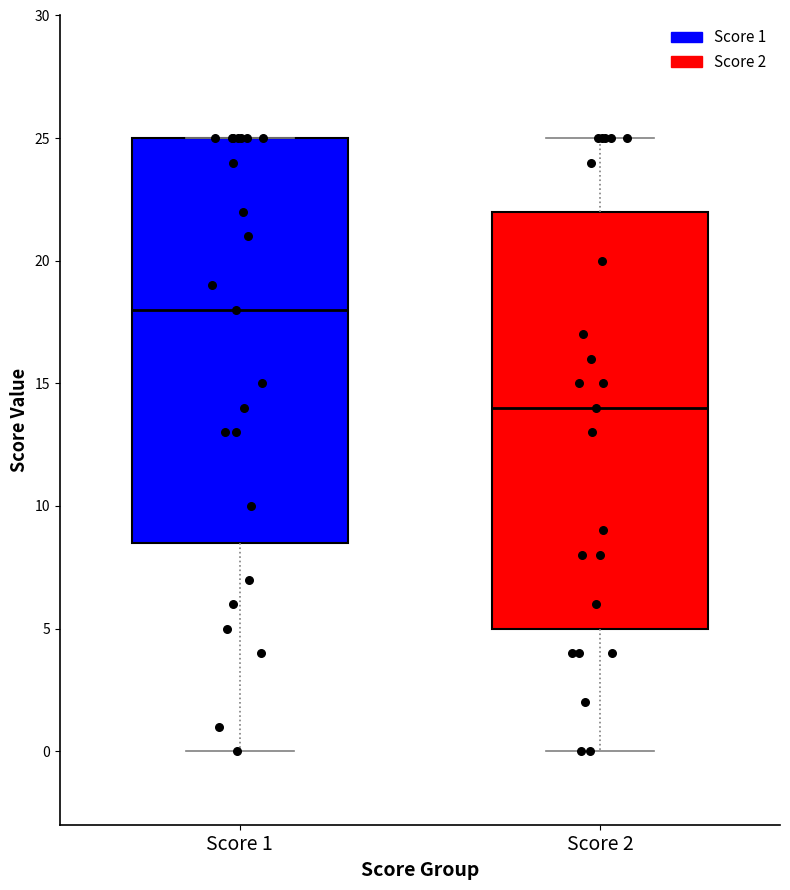

Reading left to right, read every box against the y-axis: the position of its median line, the range the box covers, and the ends of its whiskers. The values are not printed on the chart, so give them approximately, as read against the axis.

Score 1: median 18.0, box 8.5 to 25.0, whiskers 0.0 to 25.0
Score 2: median 14.0, box 5.0 to 22.0, whiskers 0.0 to 25.0